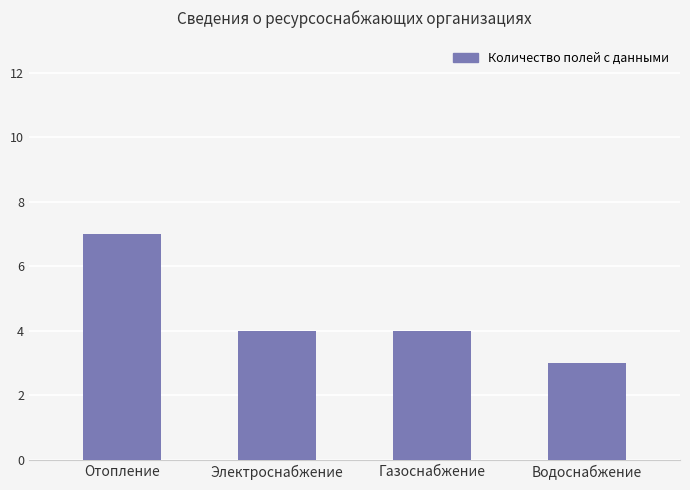

What is the sum of the values at Газоснабжение and Электроснабжение?

8